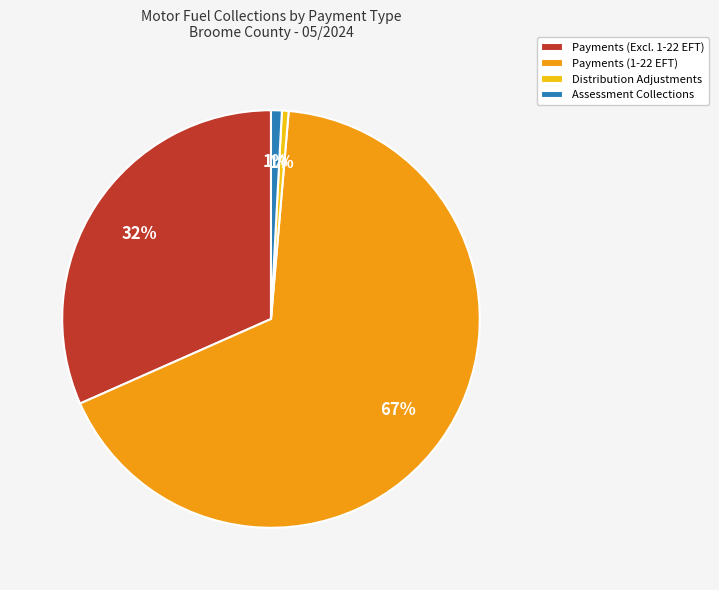

The Assessment Collections slice represents 1% of the pie. True or false?

True